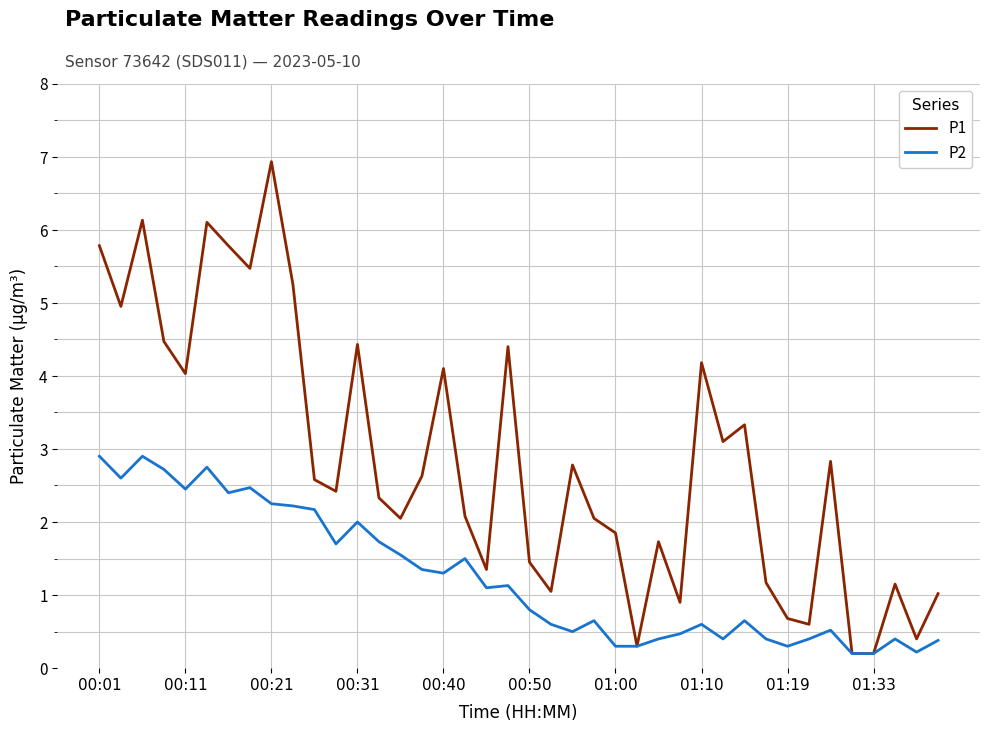

Which series has the largest total across all categories?

P1